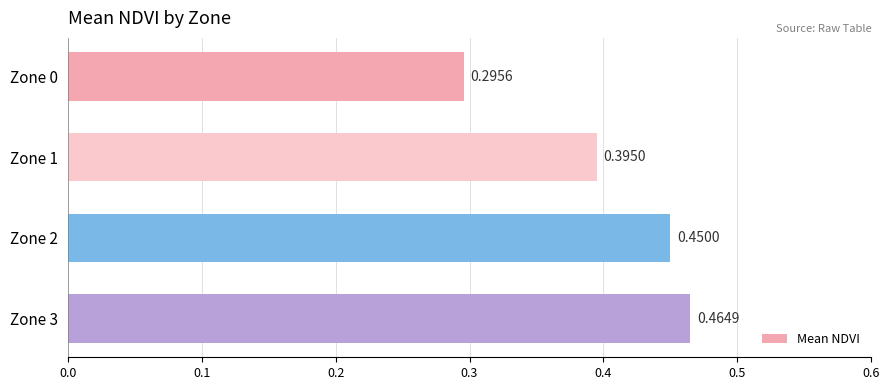

Which label corresponds to the largest value in the chart?

Zone 3